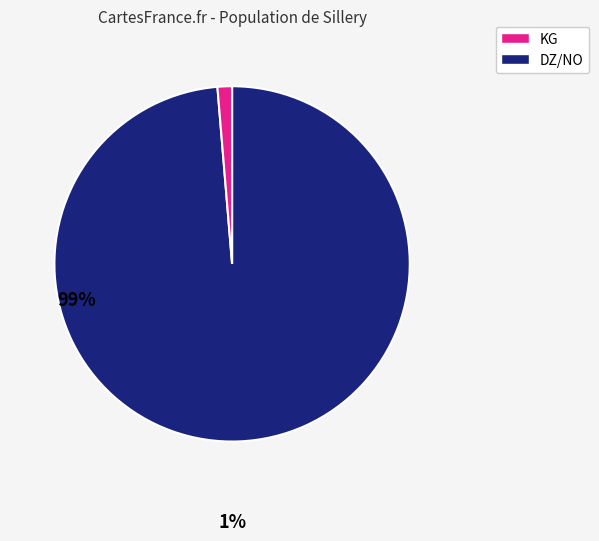

Is there any slice that represents more than half of the pie?

Yes